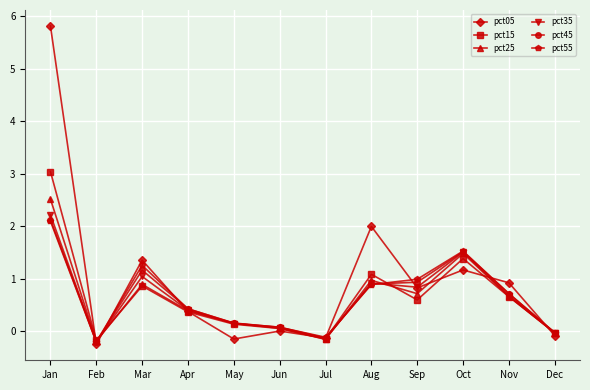

The pct05 series shows 1.2 at Oct. True or false?

True